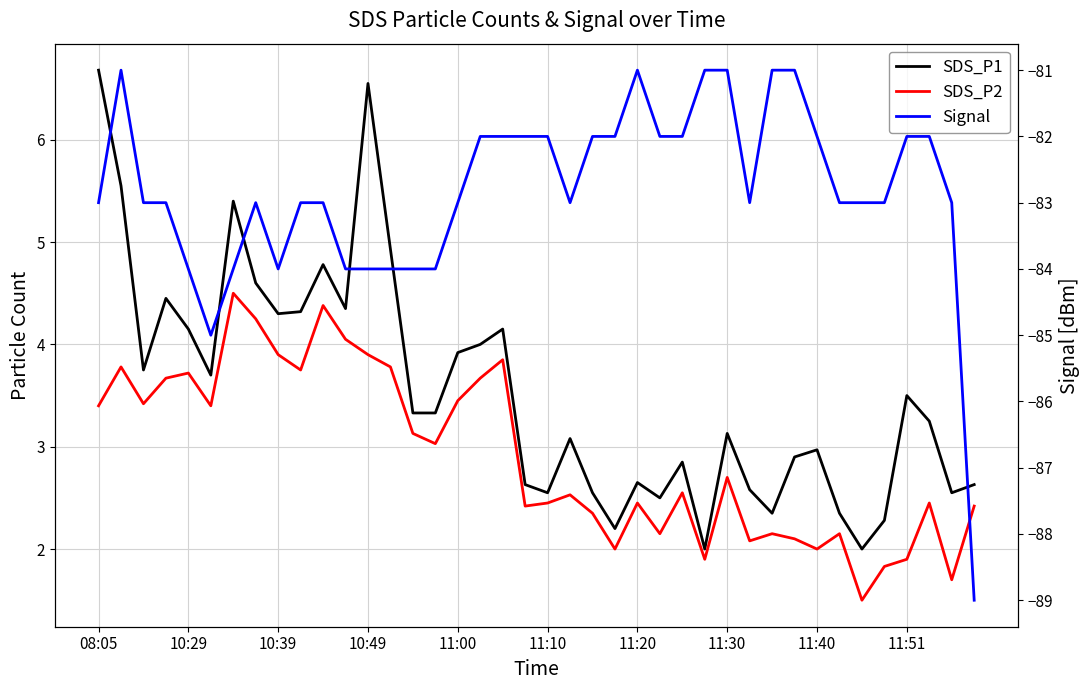

List the series in order of their peak value, lowest first.

Signal, SDS_P2, SDS_P1